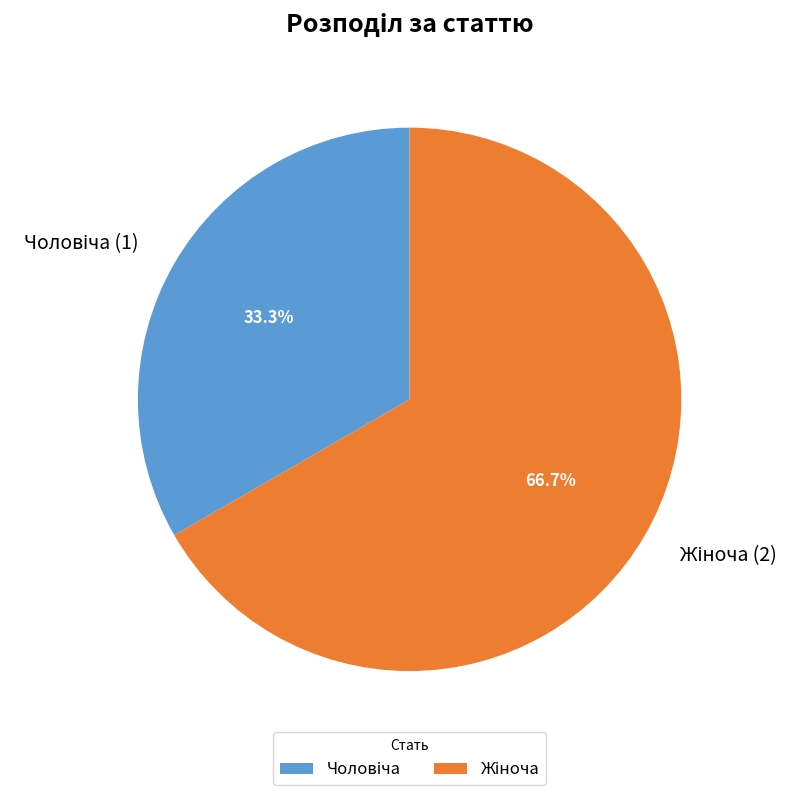

Does any single category account for the majority?

Yes